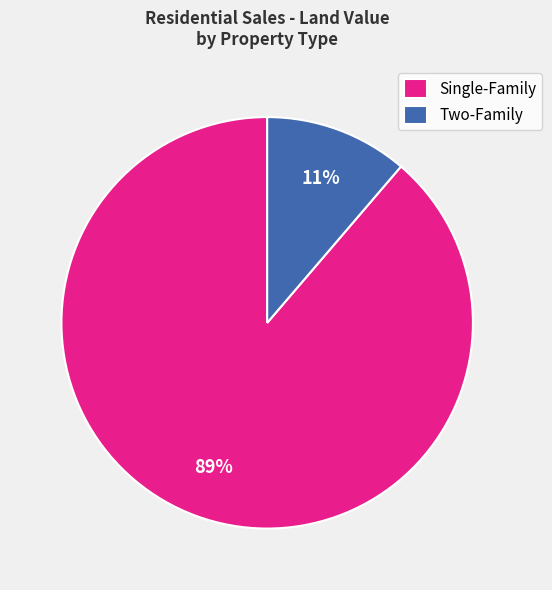

Do Single-Family and Two-Family together represent more than half of the pie?

Yes